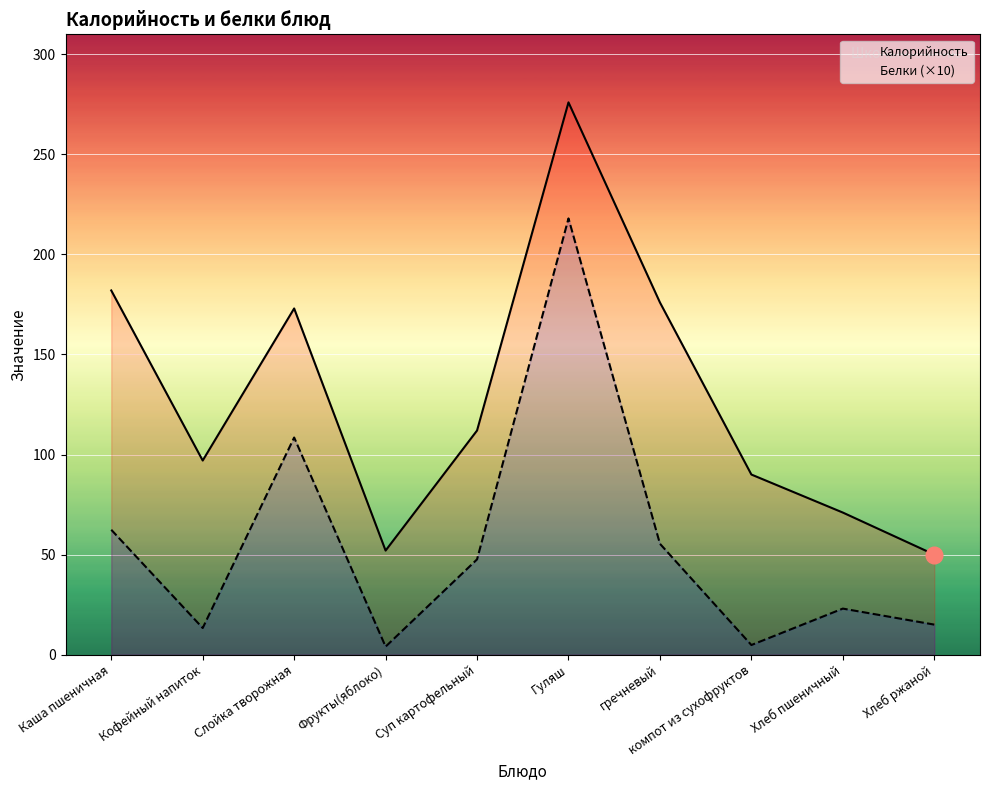

Does the chart display data point markers on the line(s)?

No